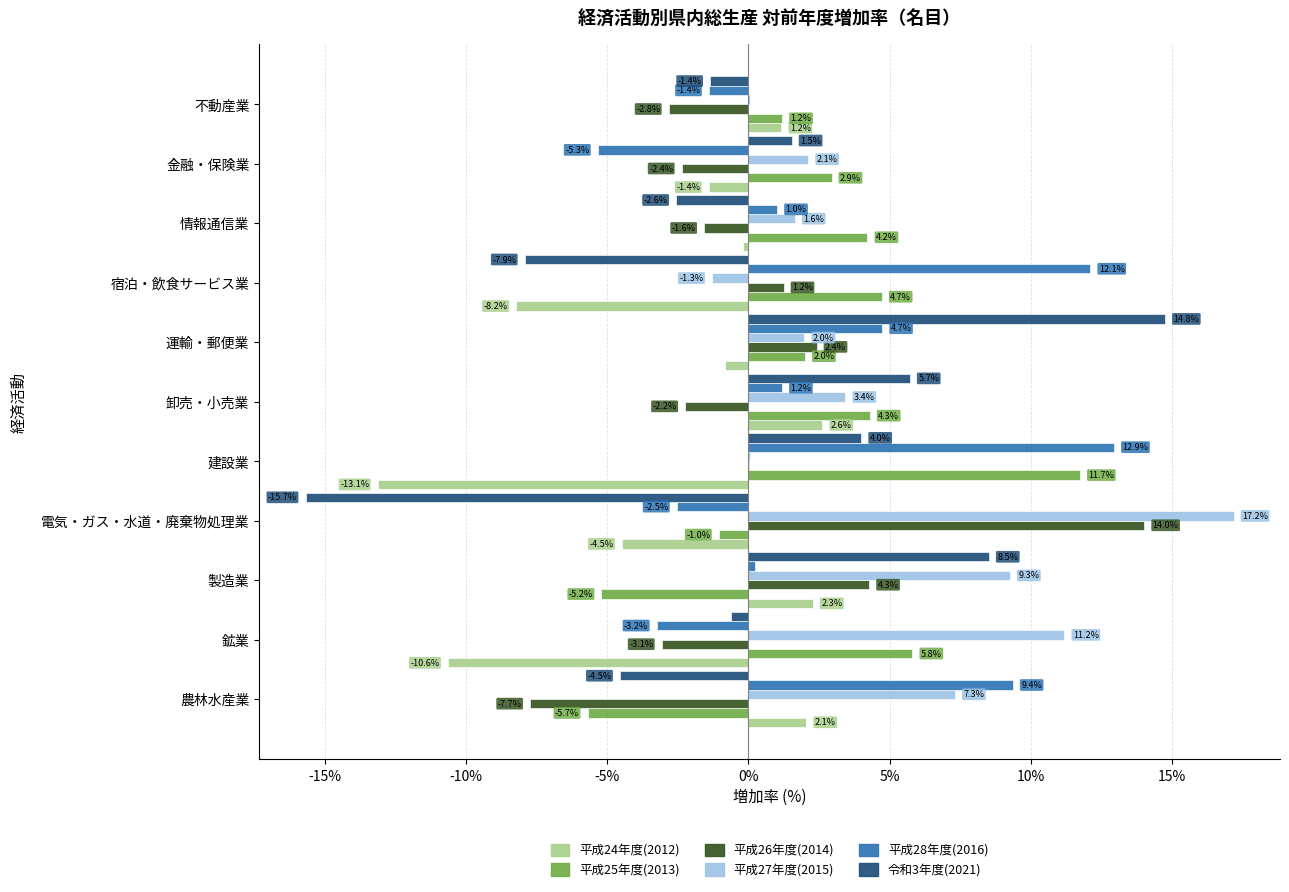

Which series has the widest spread of values?

令和3年度(2021)